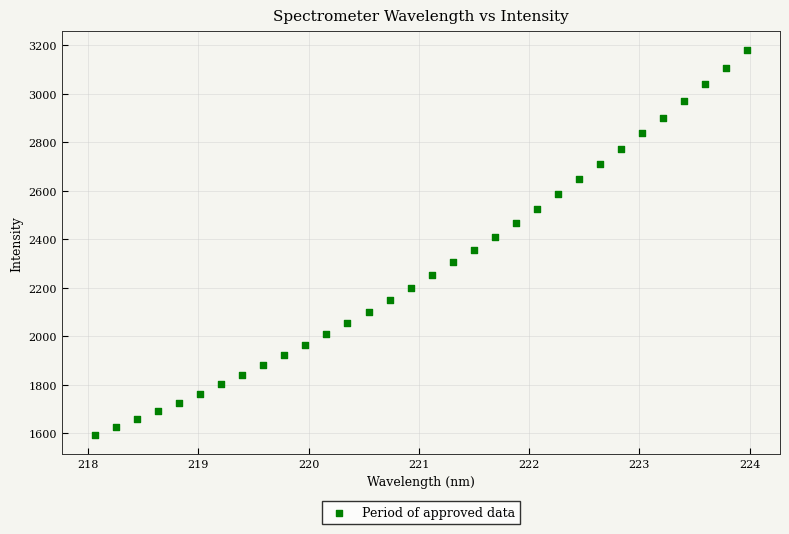

What is the range of X values (max minus min)?

5.9